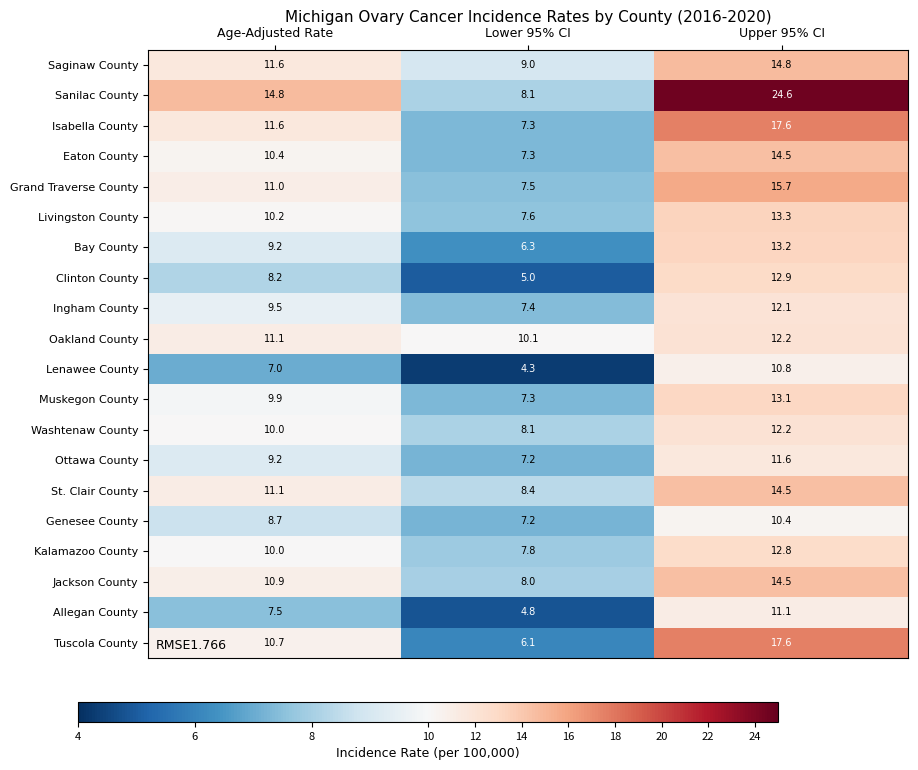

Where does the Sanilac County series first go above 14?

Age-Adjusted Rate